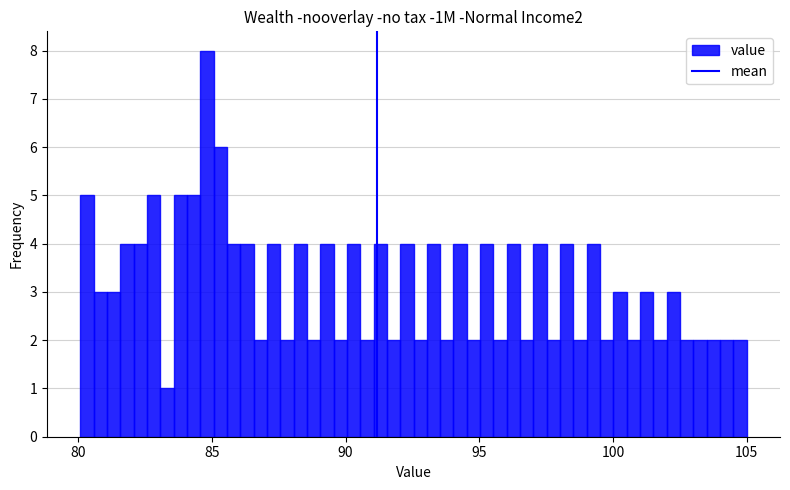

Read against the x-axis, roughly where is the centre of the tallest bar?

85.0